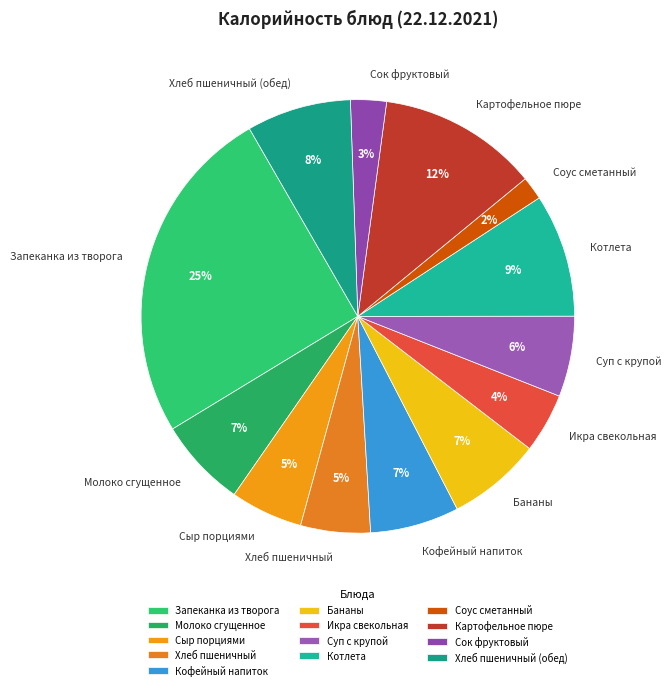

To the nearest percent, what is the average slice percentage?

8%